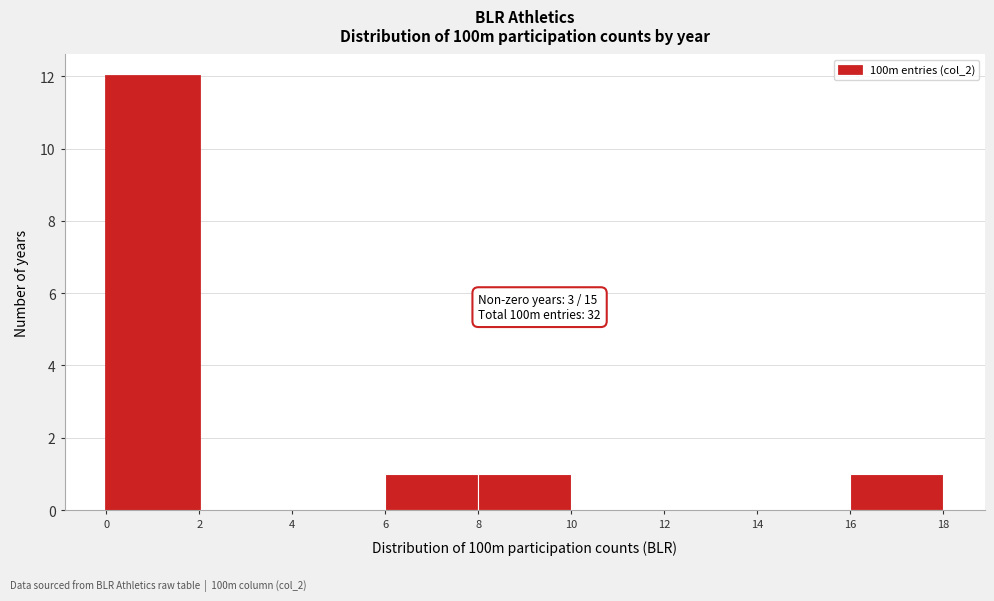

Over which range of the x-axis is the bar tallest?

0 to 2